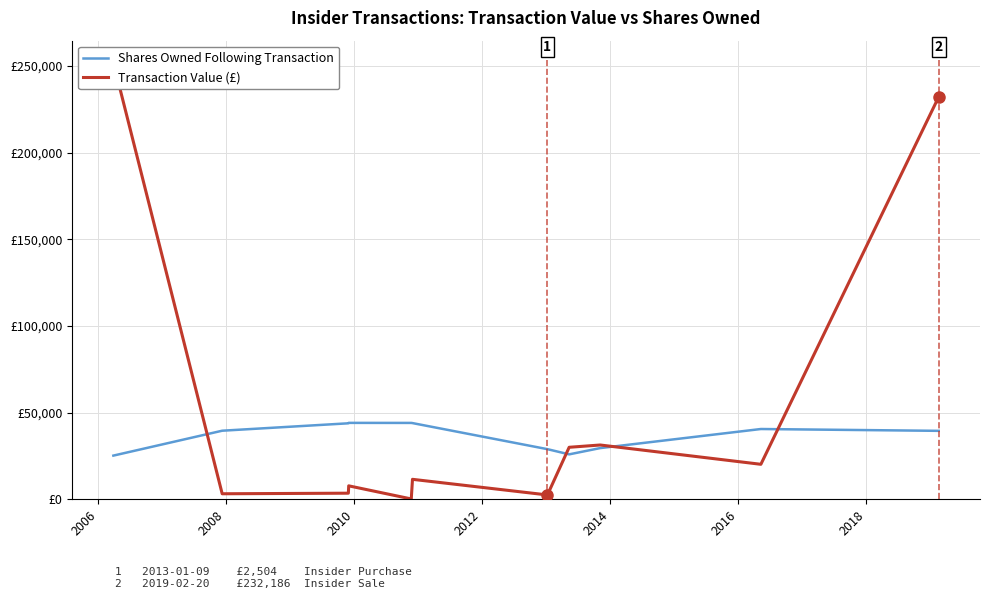

True or false: Transaction Value (£) has more than 1 interior local peaks.

True